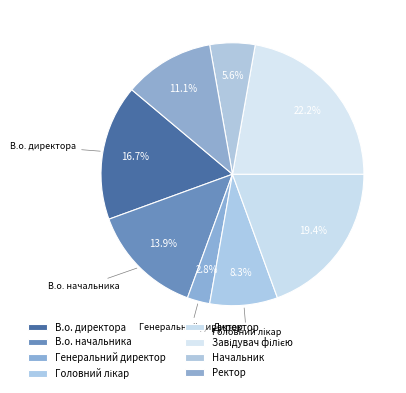

Does В.о. начальника account for over 50% of the chart?

No